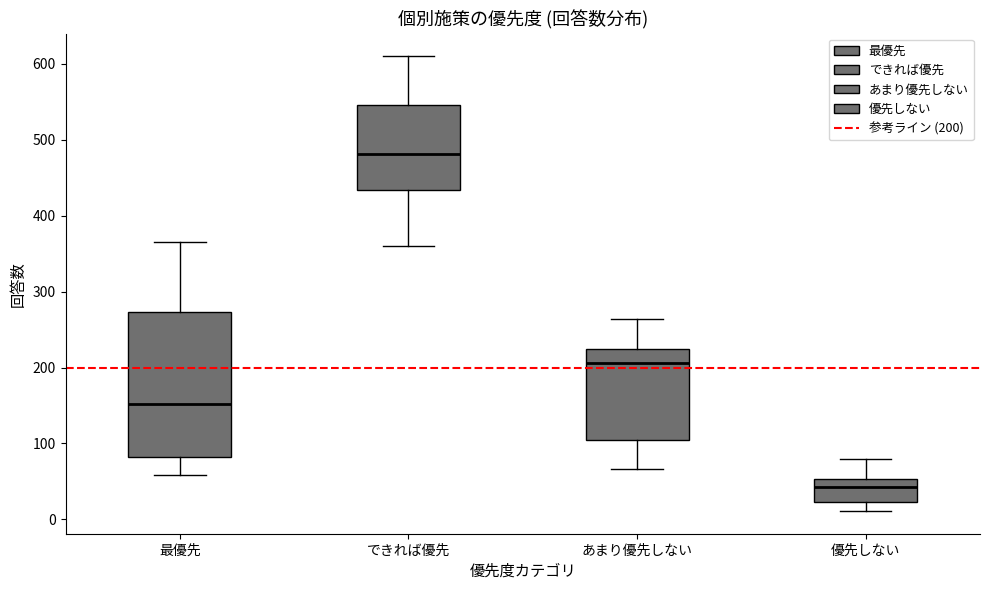

Which box has the highest median line?

できれば優先